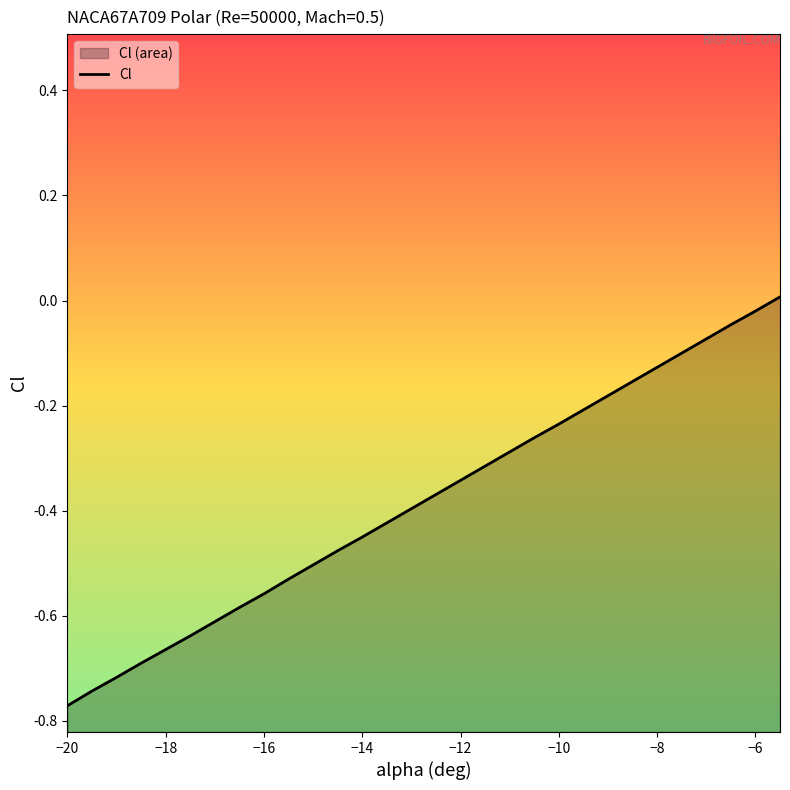

How many values exceed 0?

1